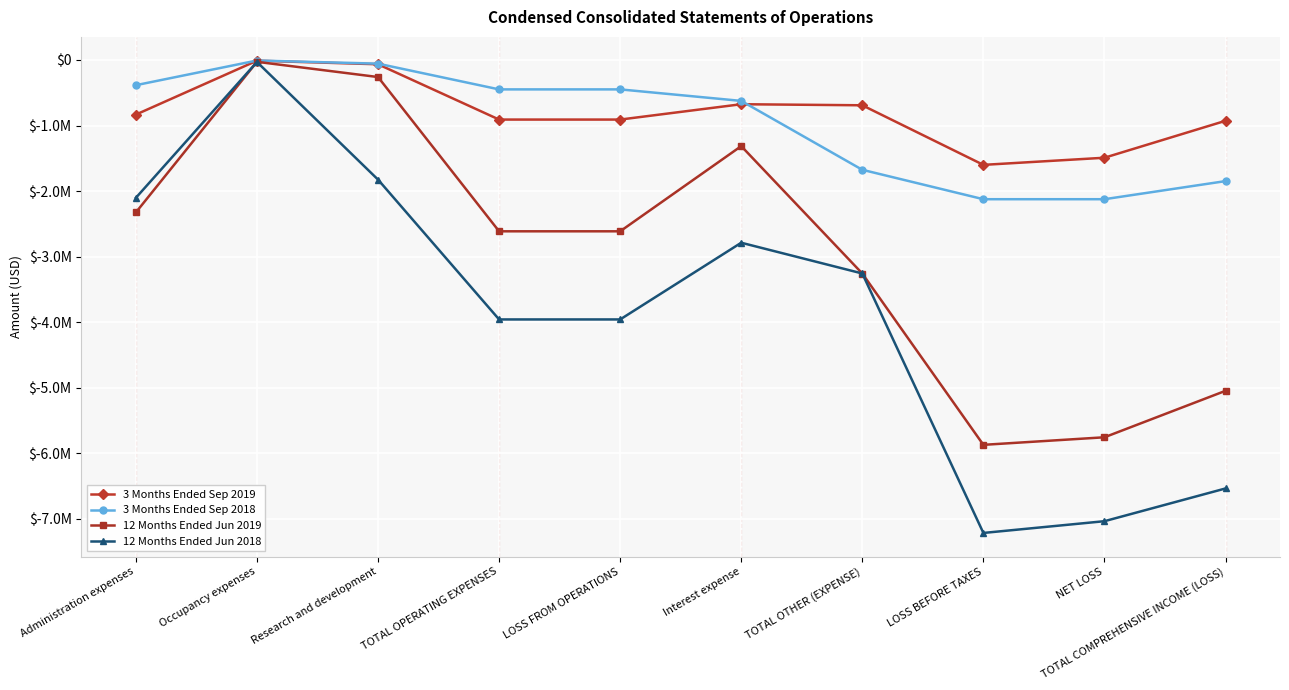

True or false: 3 Months Ended Sep 2019 has a value of -675225 at Interest expense.

True